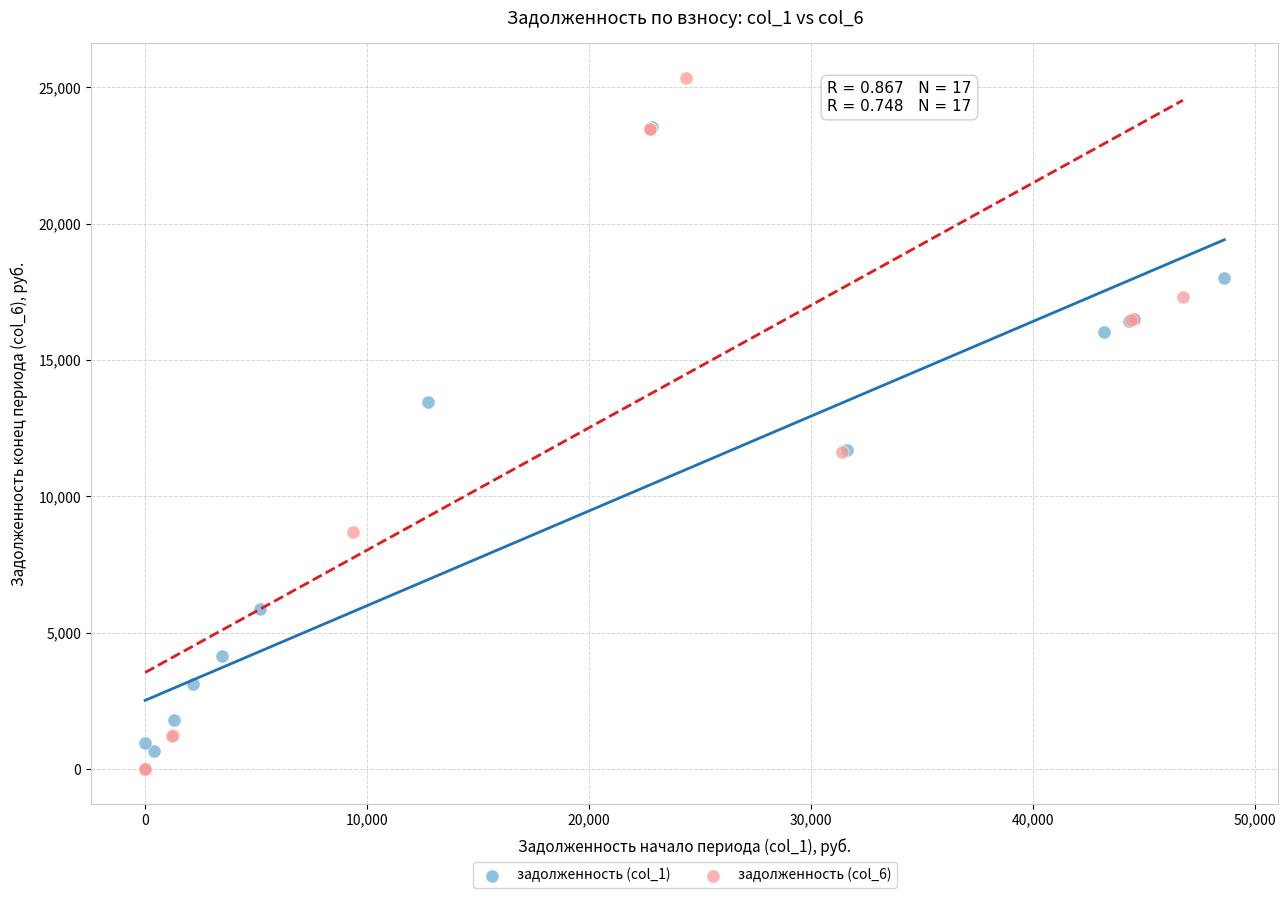

Which series has the largest Y range (max minus min)?

задолженность (col_6)